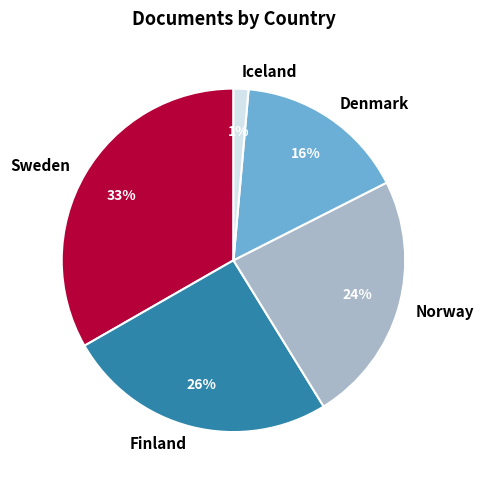

Which category has the smallest portion of the pie?

Iceland